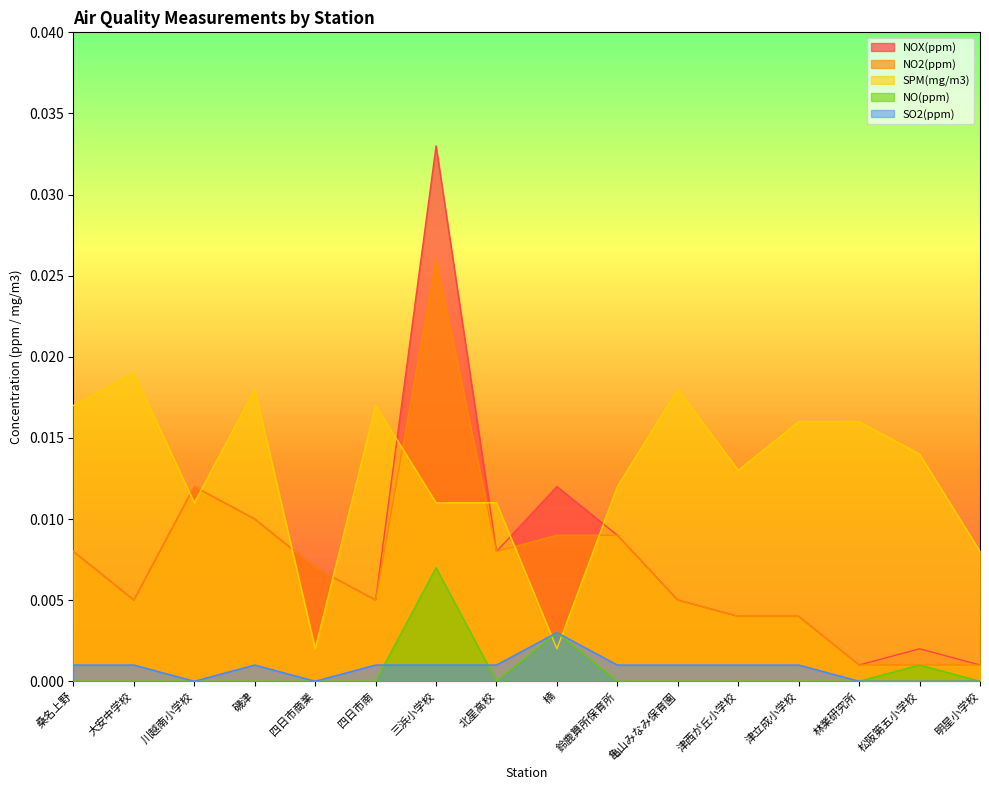

Between 津西が丘小学校 and 四日市商業, which is larger?

四日市商業